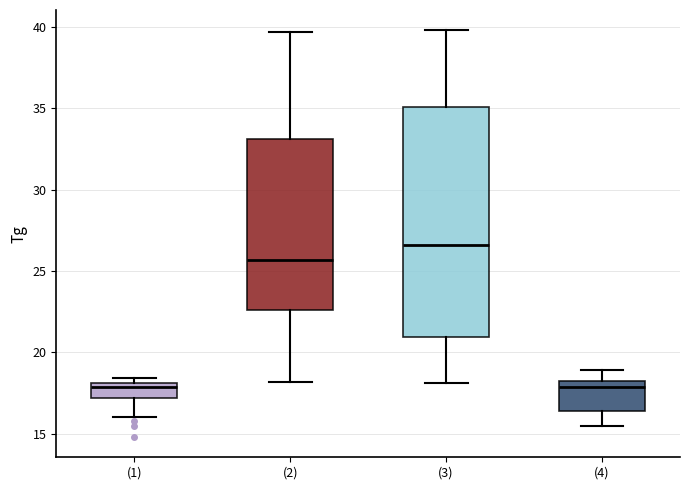

Which box's median line is the highest?

(3)